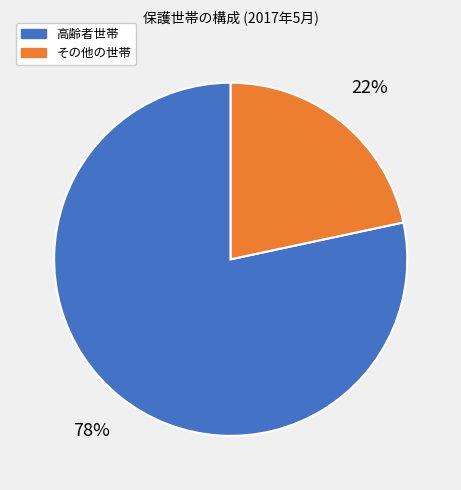

Is it true that 高齢者世帯 is 68% of the pie?

False